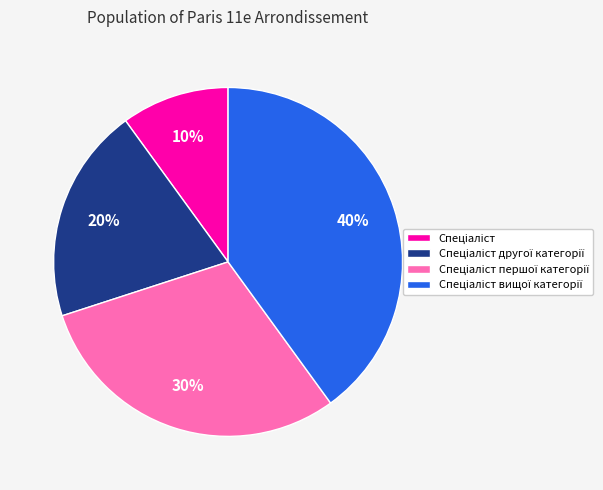

To the nearest percent, what is the difference between the largest and smallest slice percentages?

30%